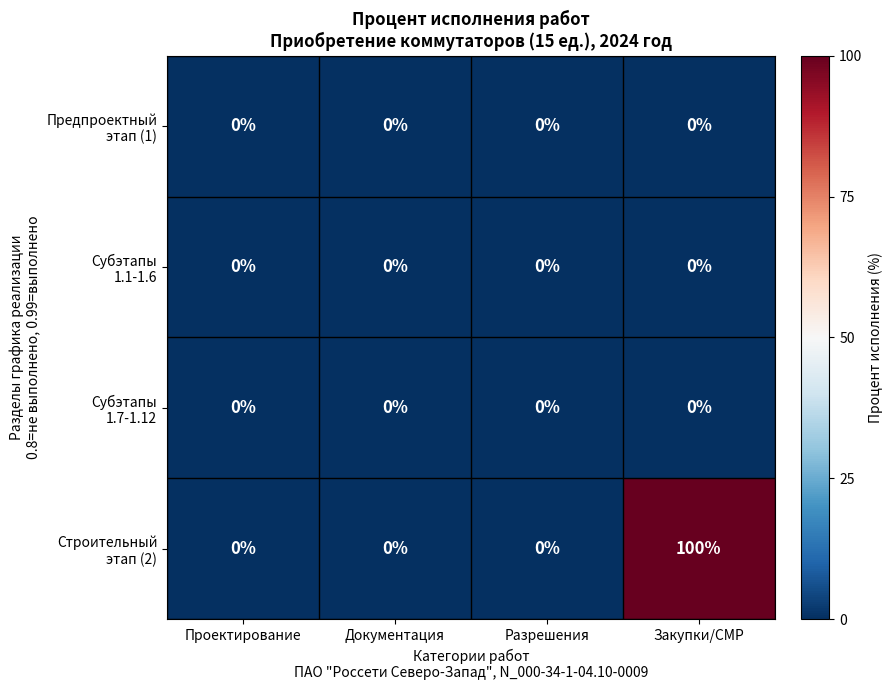

At which category is the sum across all series the highest?

Закупки/СМР